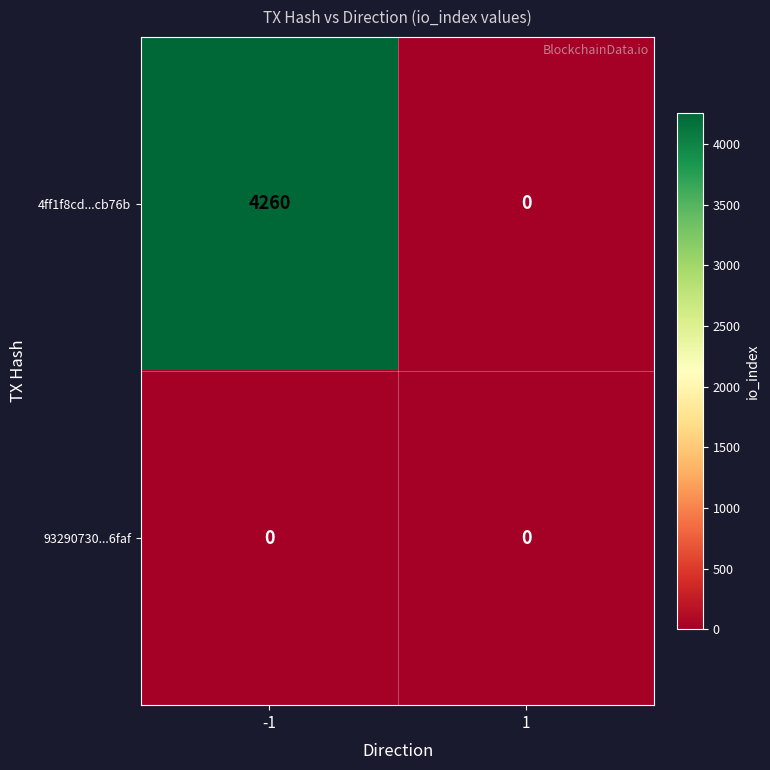

The value of 4ff1f8cd...cb76b at 1 is 2170. True or false?

False